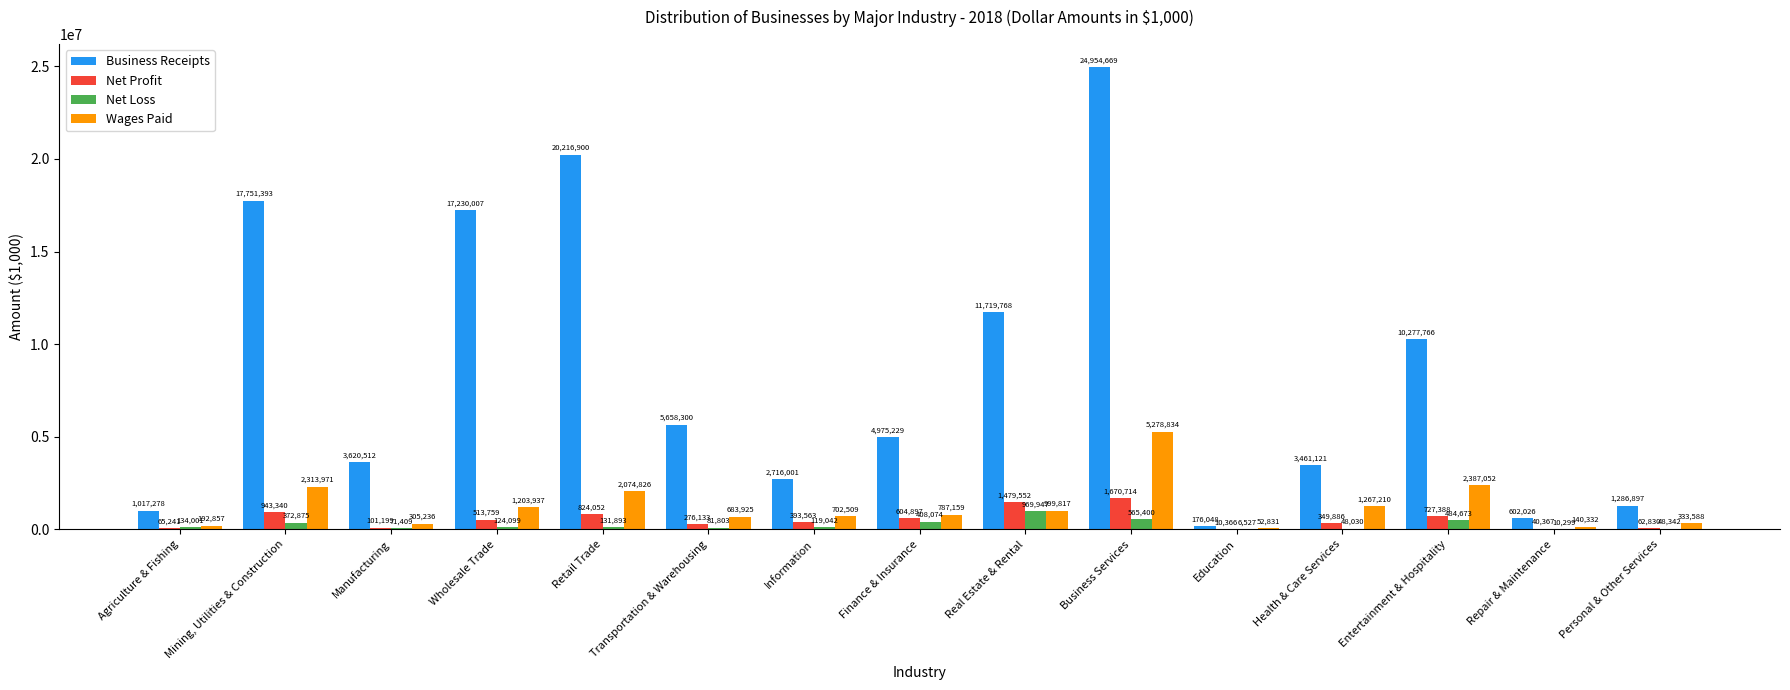

The Net Profit series shows 513759 at Wholesale Trade. True or false?

True